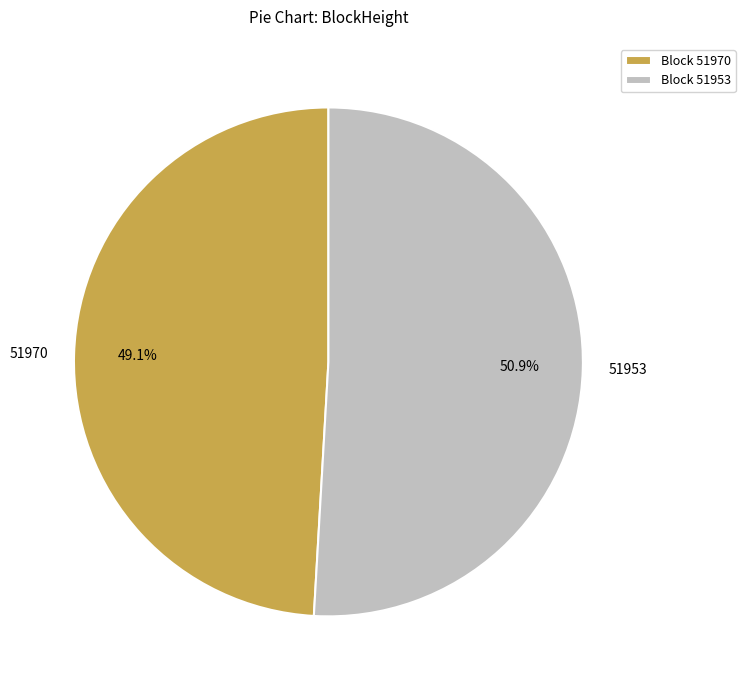

Combined, do 51970 and 51953 account for over 50%?

Yes